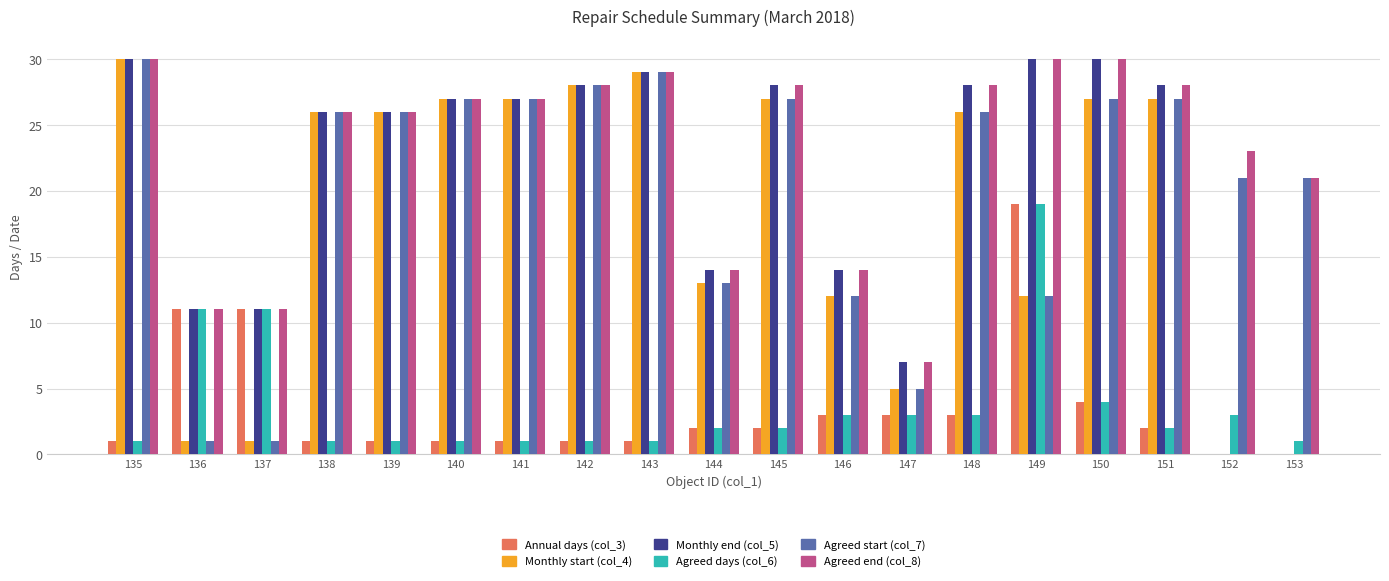

What is the sum of all Agreed end (col_8) values?

438